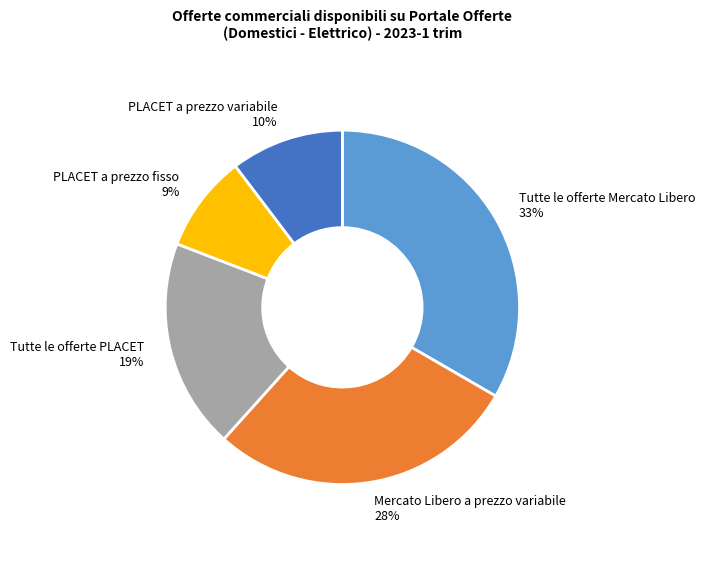

Is the sum of PLACET a prezzo fisso and Tutte le offerte PLACET greater than half?

No